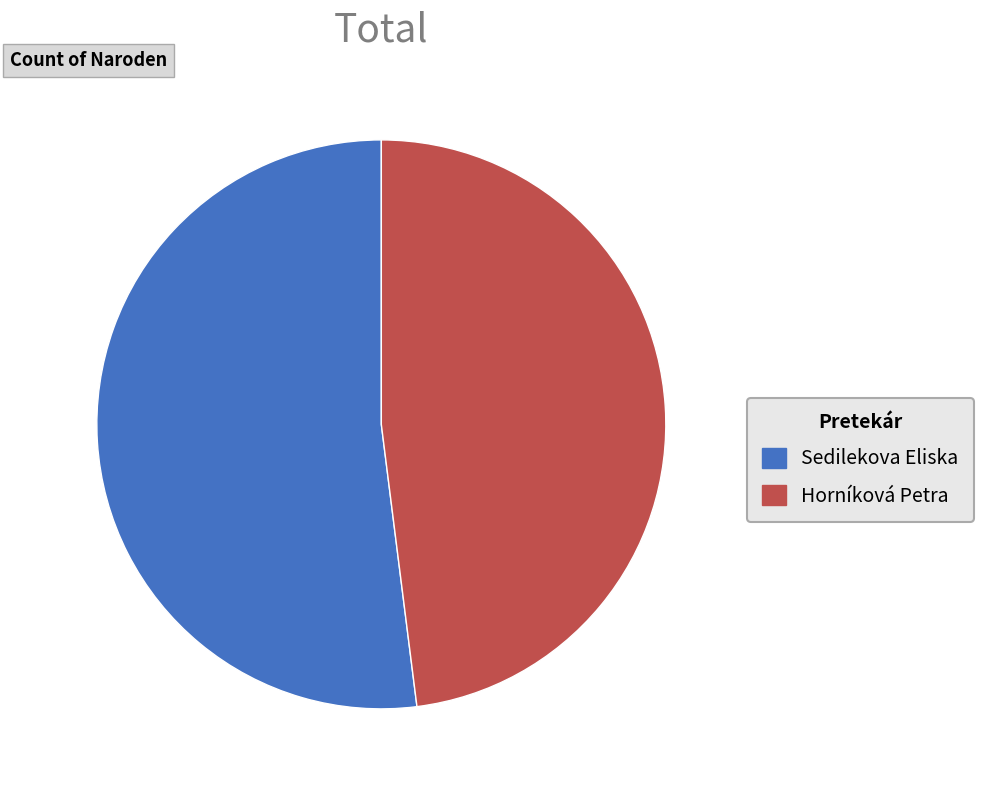

How many slices are in this pie chart?

2